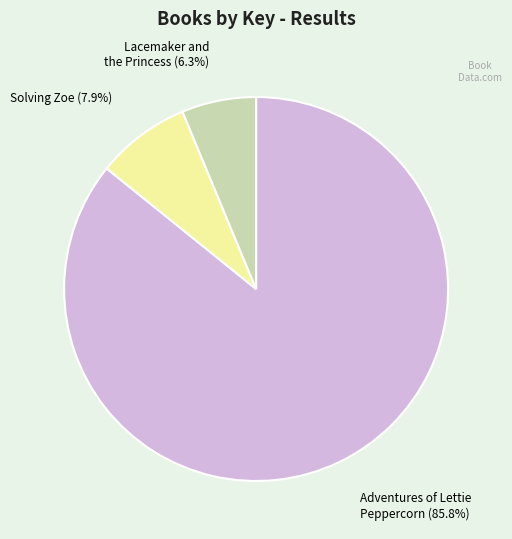

To the nearest percent, what portion does Adventures of Lettie Peppercorn represent?

86%